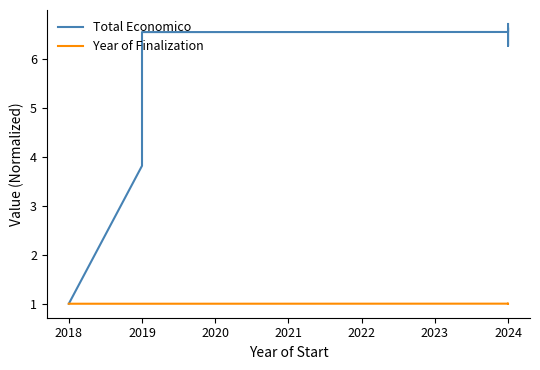

Between 2018 and 2024, which series saw the biggest shift?

Total Economico